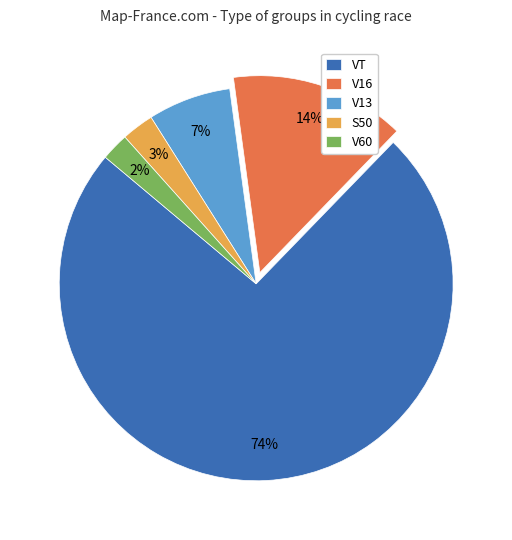

Which category accounts for the majority?

VT